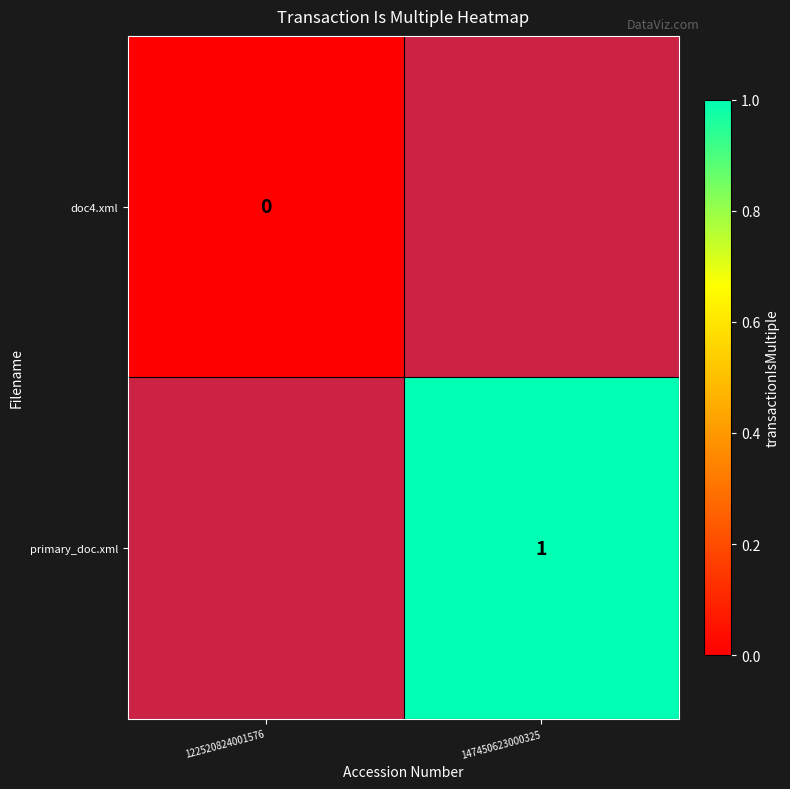

At which category does the chart reach its minimum across all series?

147450623000325